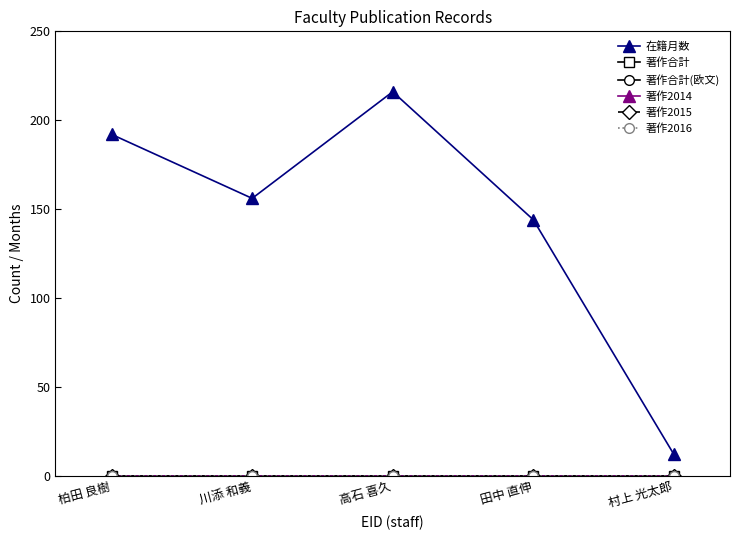

What is the maximum value shown in the chart?

216